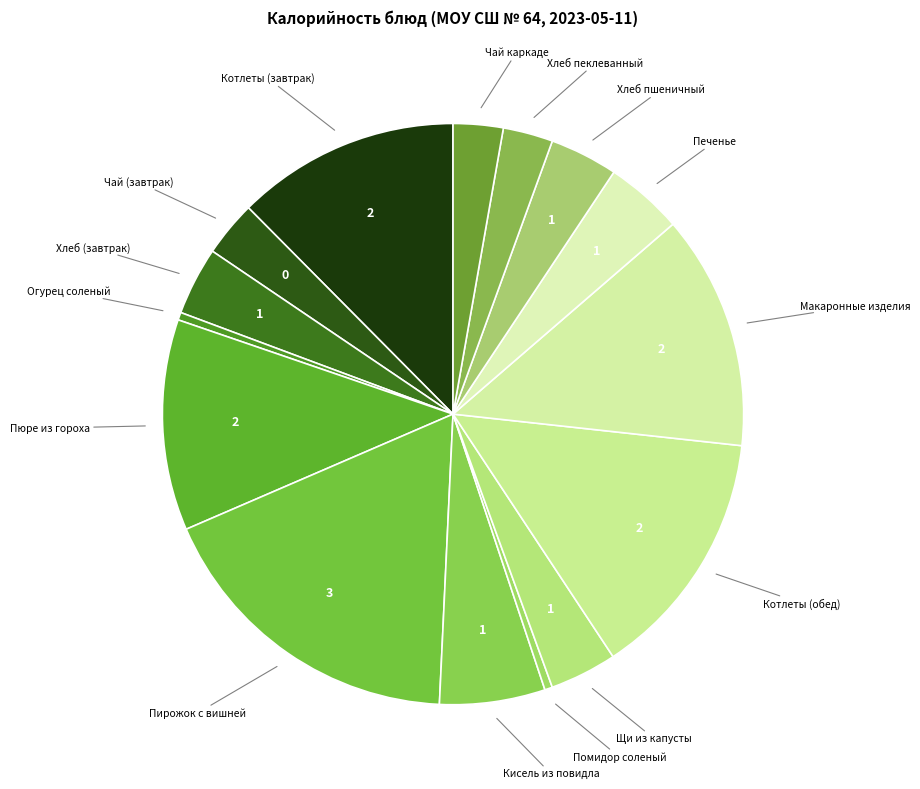

Does any single category account for the majority?

No